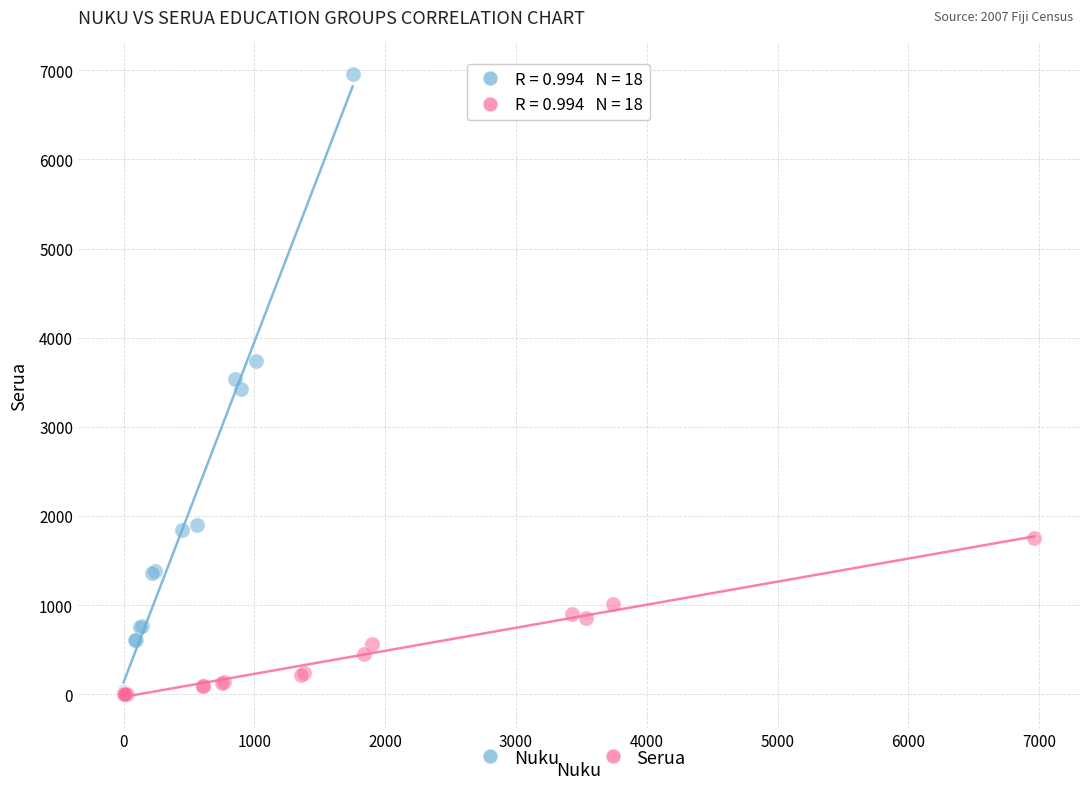

Which series has the largest Y range (max minus min)?

Nuku